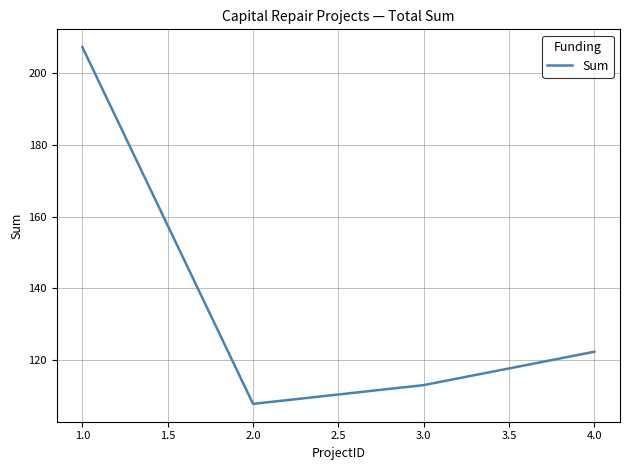

What is the smallest value displayed?

107.7